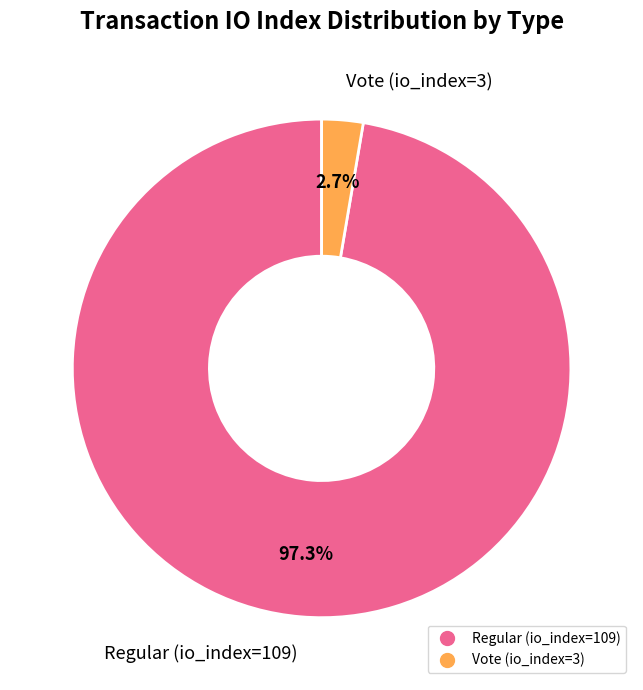

Does Regular (io_index=109) account for over 50% of the chart?

Yes